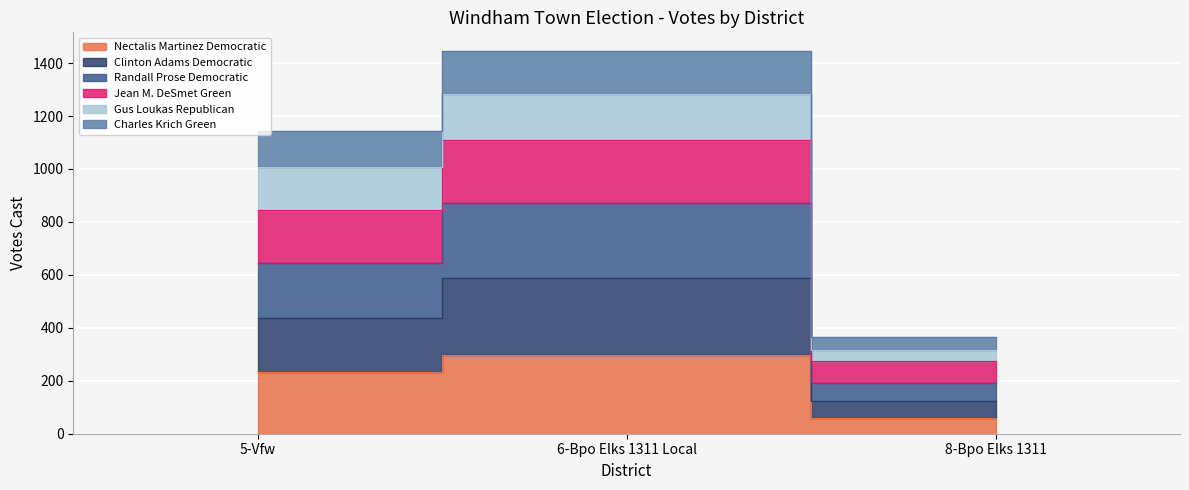

Which category has the highest value across all series?

6-Bpo Elks 1311 Local